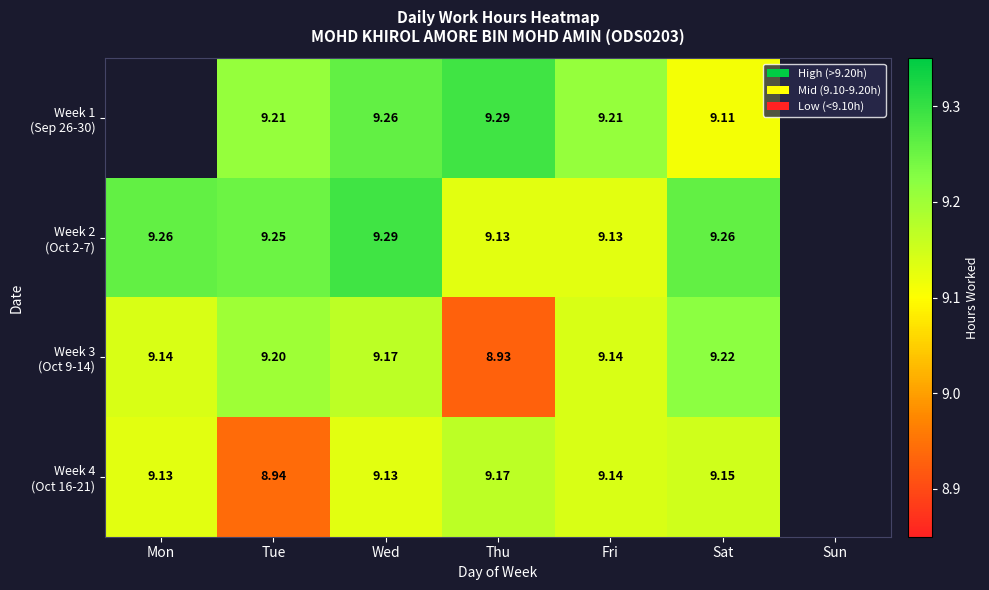

At Sat, list the series in order from largest to smallest.

Week 2 (Oct 2-7), Week 3 (Oct 9-14), Week 4 (Oct 16-21), Week 1 (Sep 26-30)